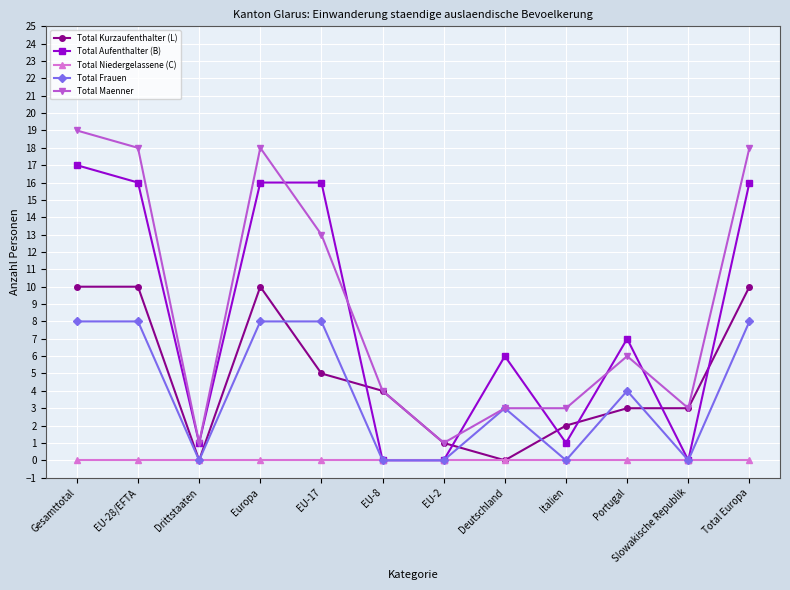

What is the value of the Total Maenner point at the 6th from the left?

4